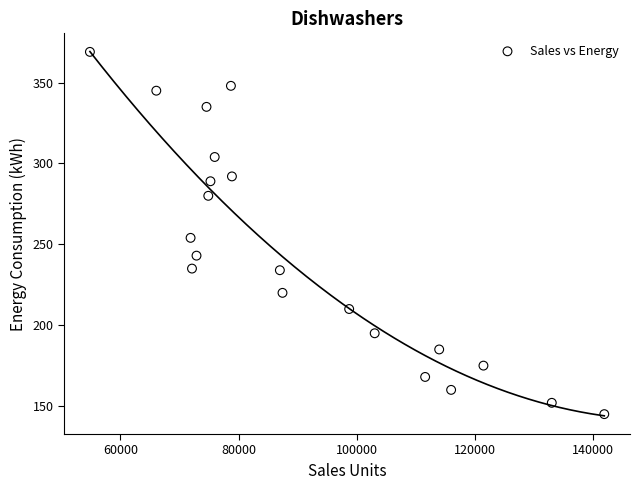

What Y value in the scatter plot is closest to 257?

254